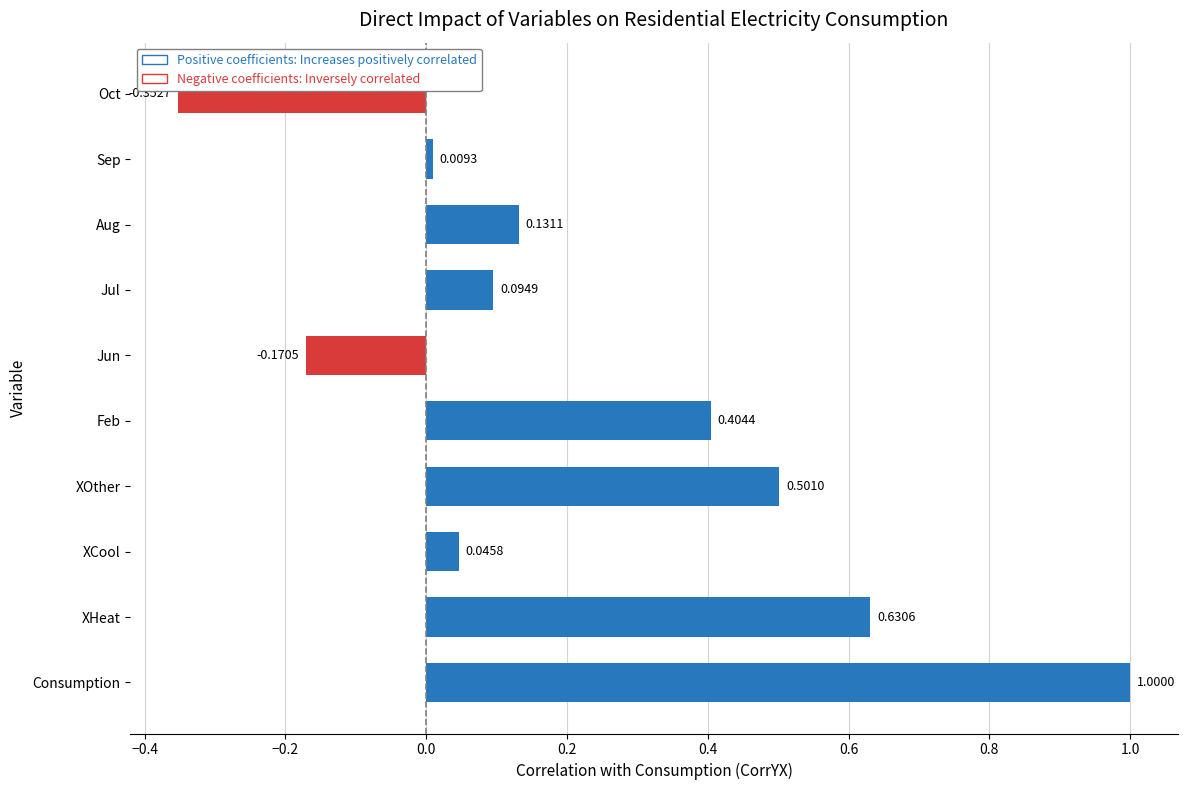

What is the change in value from Consumption to Aug?

-0.9